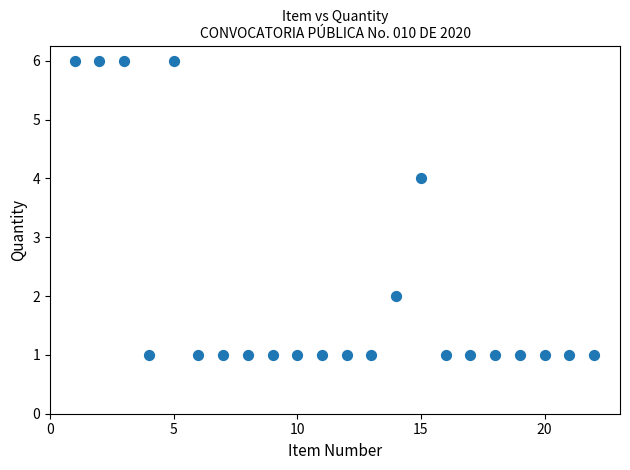

What is the range of Y values (max minus min)?

5